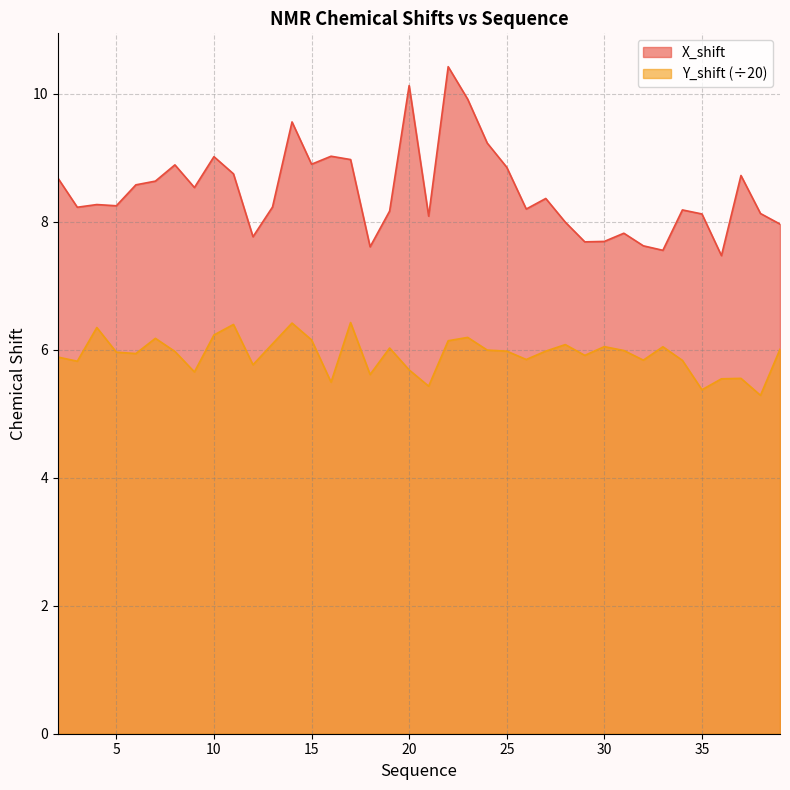

Which series has the widest spread of values?

X_shift